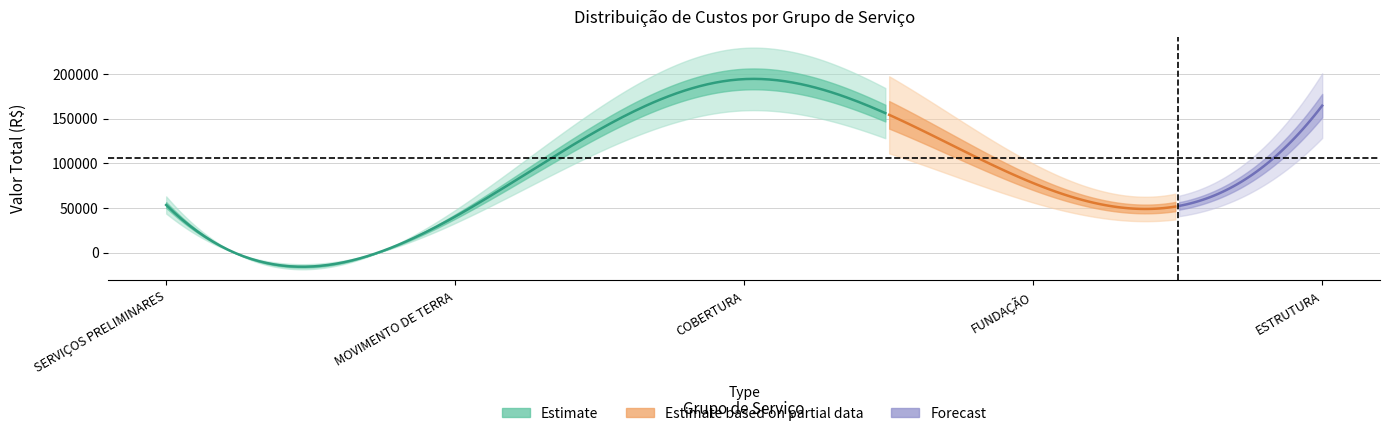

The value at MOVIMENTO DE TERRA is 27184.5. True or false?

False